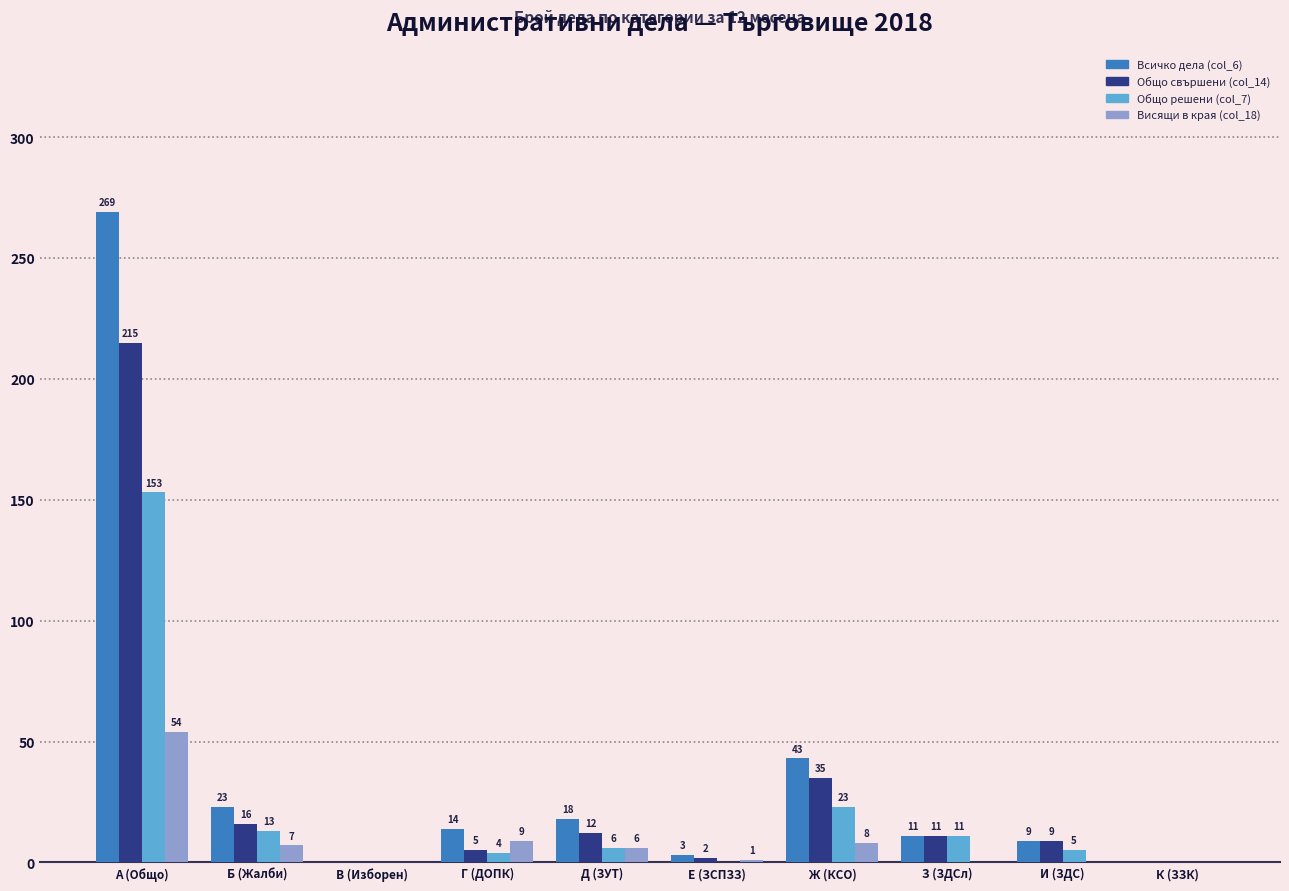

Which series has the largest range (max minus min)?

Всичко дела (col_6)